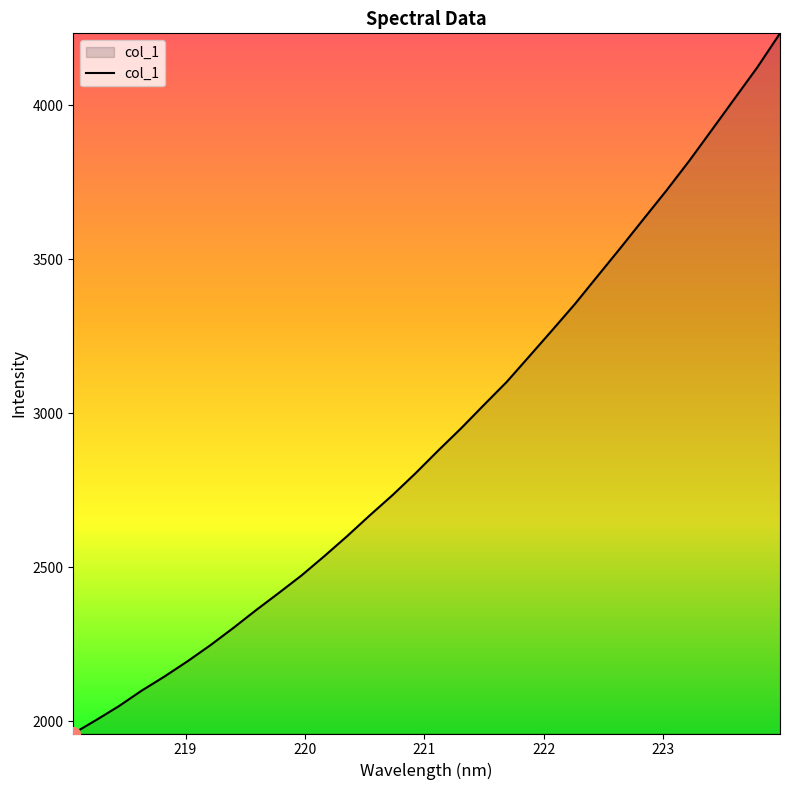

What is the difference between the maximum and minimum values?

2273.7